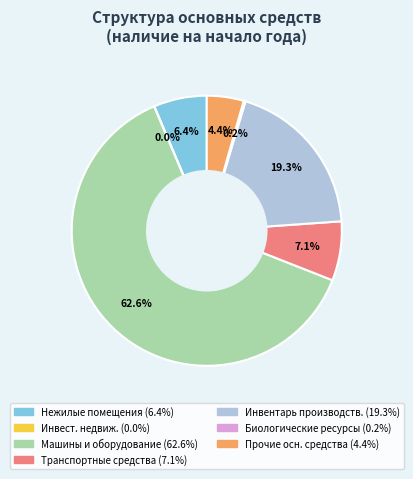

Is there any slice that represents more than half of the pie?

Yes